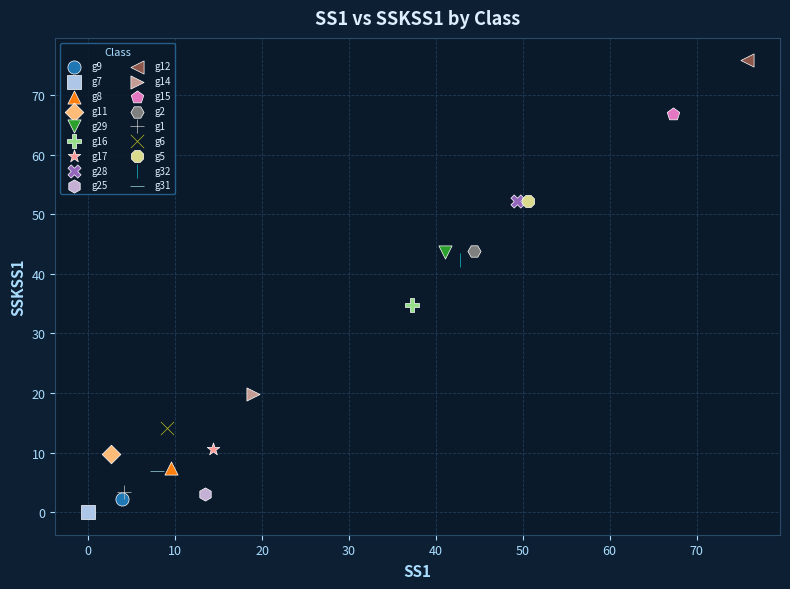

What are all the series names shown in the legend?

g9, g7, g8, g11, g29, g16, g17, g28, g25, g12, g14, g15, g2, g1, g6, g5, g32, g31